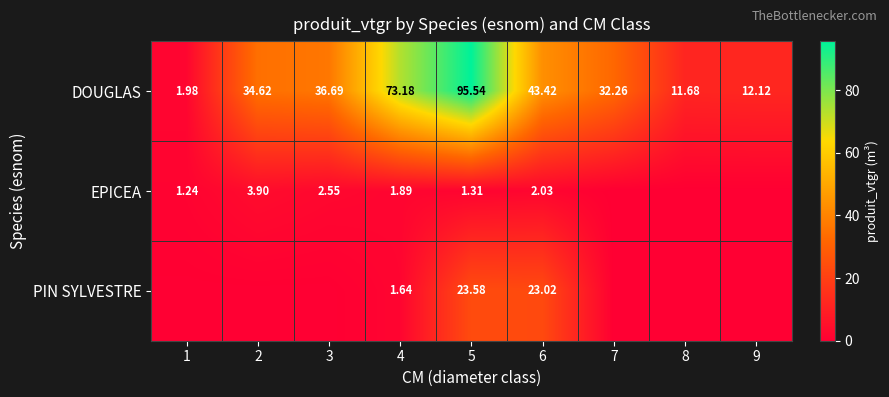

The DOUGLAS series shows 12.1 at 9. True or false?

True